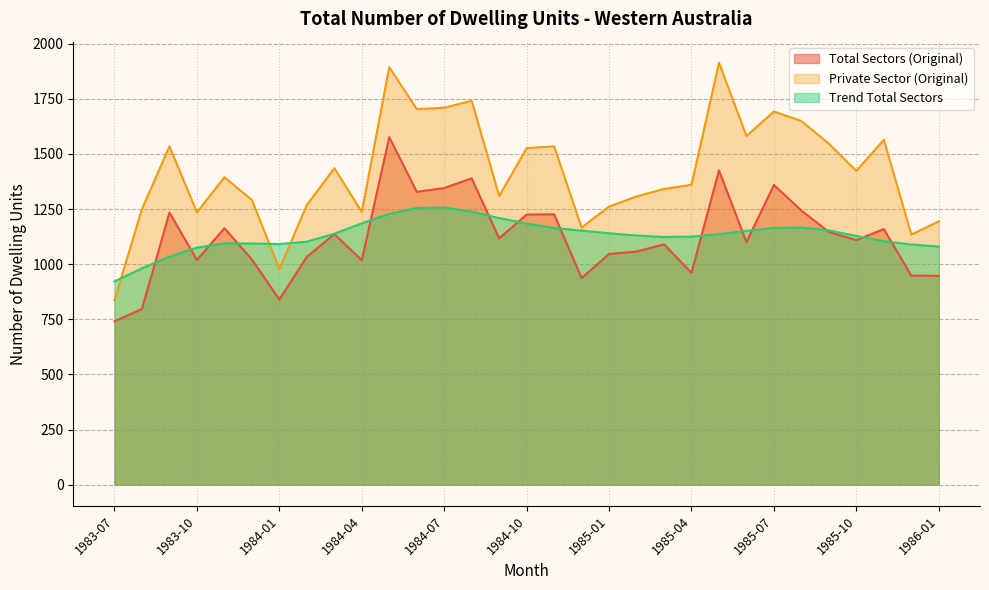

Is it true that Trend Total Sectors equals 1130 at 1985-02?

True